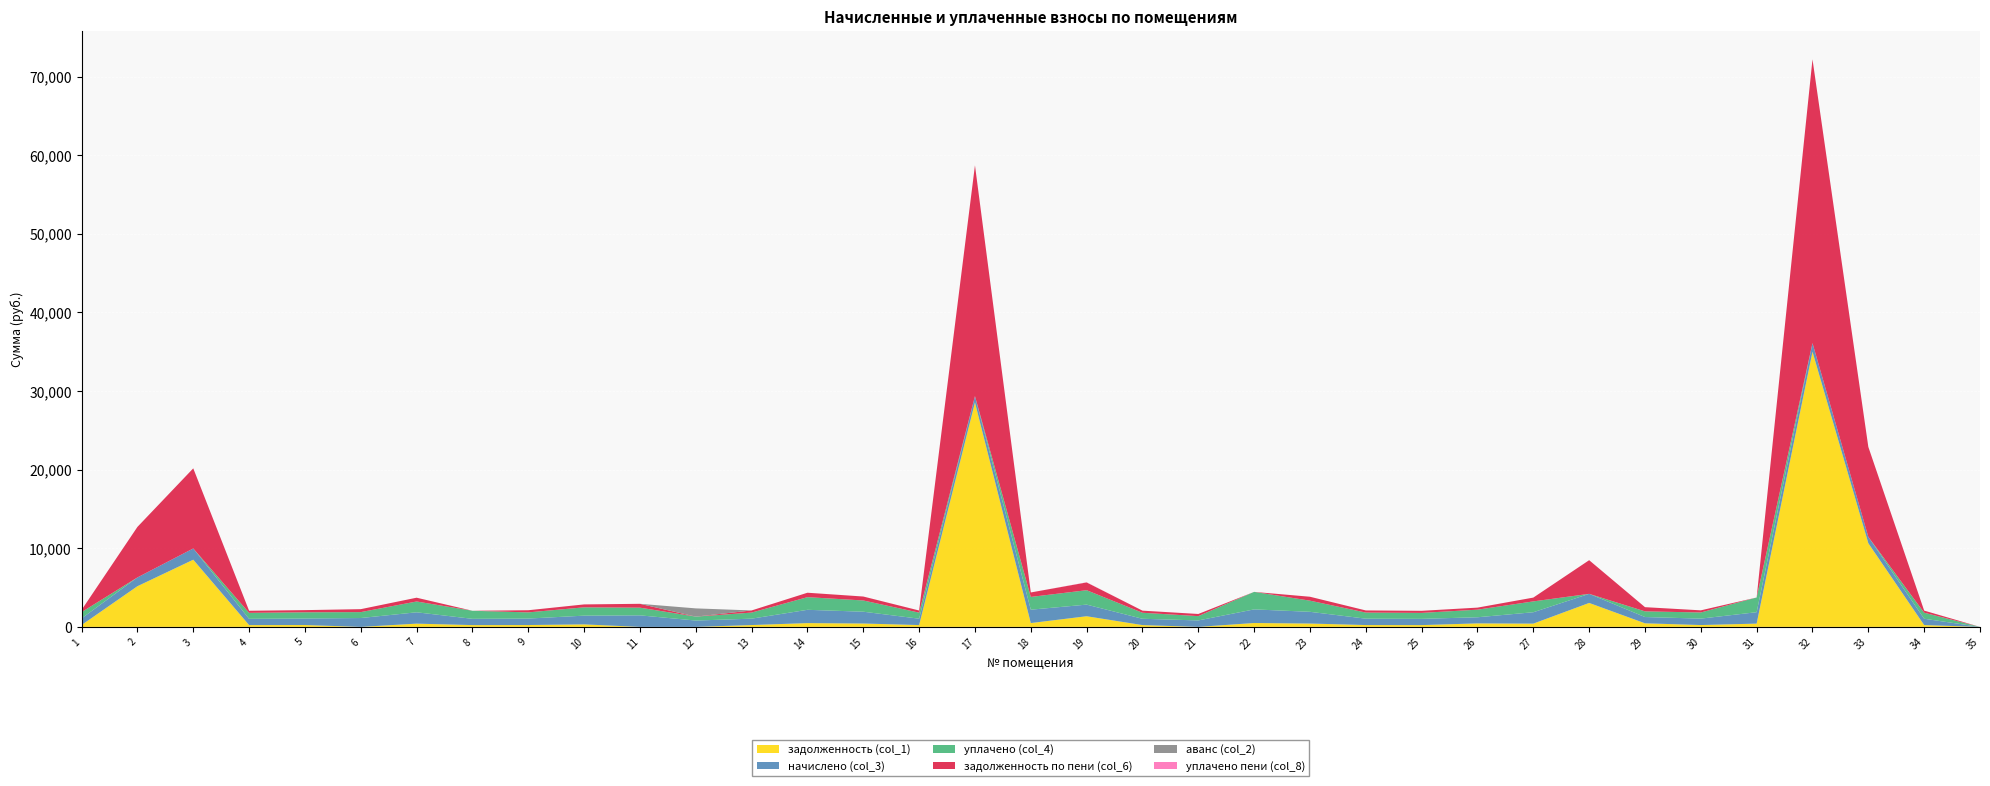

Reading left to right, extract all data points from this chart.

задолженность (col_1): 1=239.8	2=5173.2	3=8545.7	4=227.8	5=236.8	6=0.0	7=412.3	8=227.8	9=235.3	10=317.5	11=0.0	12=0.0	13=232.3	14=482.6	15=429.5	16=231.6	17=28553.6	18=486.3	19=1354.5	20=229.3	21=0.0	22=494.5	23=425.8	24=232.3	25=227.1	26=445.2	27=413.8	28=3046.2	29=455.7	30=233.8	31=415.3	32=34997.1	33=10639.4	34=230.1	35=0.0
начислено (col_3): 1=839.7	2=1117.0	3=1430.9	4=797.9	5=829.3	6=1127.5	7=1444.0	8=797.9	9=824.0	10=1111.8	11=1467.6	12=805.7	13=813.6	14=1689.9	15=1501.6	16=811.0	17=803.1	18=1703.0	19=1478.0	20=803.1	21=821.4	22=1731.8	23=1491.1	24=813.6	25=795.3	26=779.6	27=1449.3	28=1156.3	29=797.9	30=818.8	31=1454.5	32=1101.3	33=808.4	34=805.7	35=0.0
уплачено (col_4): 1=799.6	2=0.0	3=0.0	4=759.8	5=789.7	6=751.7	7=1375.0	8=1025.7	9=784.7	10=1058.7	11=978.4	12=500.0	13=774.7	14=1609.2	15=1429.8	16=769.9	17=0.0	18=1621.6	19=1833.1	20=764.7	21=547.6	22=2226.3	23=1419.9	24=774.7	25=757.3	26=964.9	27=1380.0	28=0.0	29=721.6	30=779.7	31=1869.8	32=0.0	33=0.0	34=767.2	35=0.0
задолженность по пени (col_6): 1=279.9	2=6426.6	3=10190.2	4=266.0	5=276.4	6=375.8	7=481.3	8=0.0	9=274.7	10=370.6	11=489.2	12=0.0	13=271.2	14=563.3	15=500.9	16=270.3	17=29356.7	18=567.7	19=988.6	20=267.7	21=273.8	22=0.0	23=497.0	24=271.2	25=265.1	26=260.5	27=483.1	28=4281.8	29=533.3	30=272.9	31=0.0	32=36098.4	33=11447.8	34=268.6	35=0.0
аванс (col_2): 1=0.0	2=0.0	3=0.0	4=0.0	5=0.0	6=0.0	7=0.0	8=0.0	9=0.0	10=0.0	11=0.0	12=1047.8	13=0.0	14=0.0	15=0.0	16=0.0	17=0.0	18=0.0	19=0.0	20=0.0	21=0.0	22=0.0	23=0.0	24=0.0	25=0.0	26=0.0	27=0.0	28=0.0	29=0.0	30=0.0	31=0.0	32=0.0	33=0.0	34=0.0	35=0.0
уплачено пени (col_8): 1=0.0	2=0.0	3=0.0	4=0.0	5=0.0	6=0.0	7=0.0	8=0.0	9=0.0	10=0.0	11=0.0	12=0.0	13=0.0	14=0.0	15=2.3	16=2.4	17=0.0	18=0.0	19=21.4	20=0.0	21=0.0	22=0.0	23=0.0	24=0.2	25=0.0	26=0.9	27=0.0	28=0.0	29=1.0	30=0.0	31=0.0	32=0.0	33=0.0	34=0.0	35=0.0